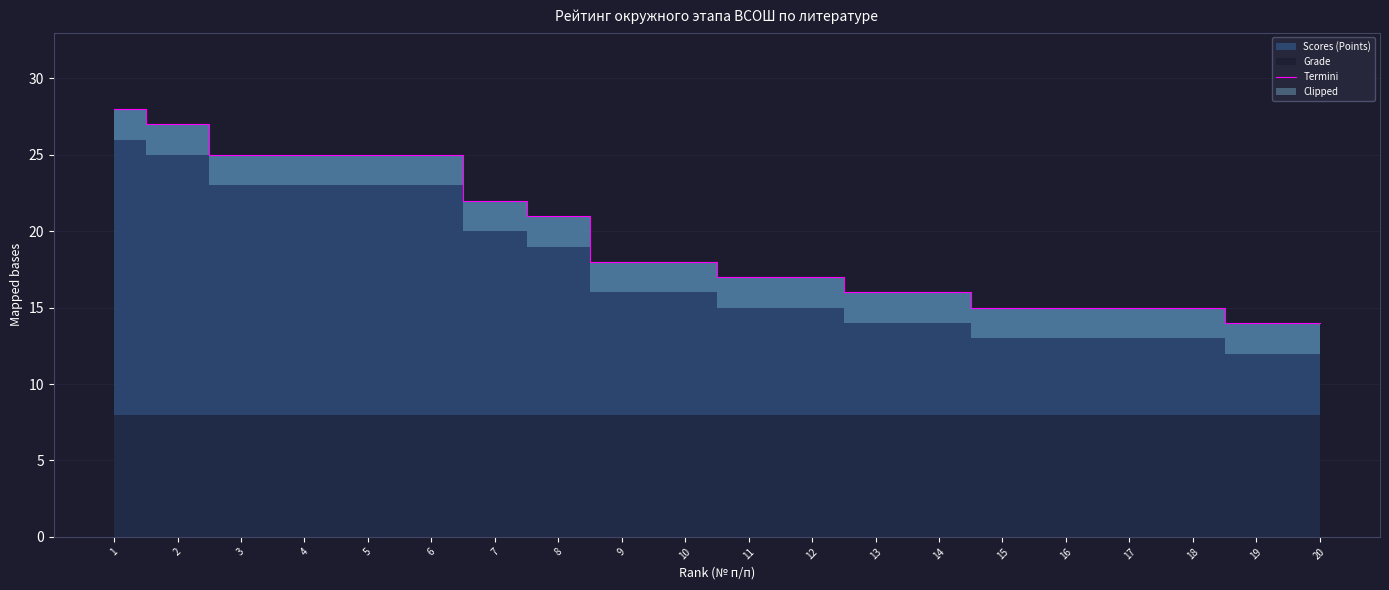

Reading left to right, what are all the values shown in this chart?

1=28	2=27	3=25	4=25	5=25	6=25	7=22	8=21	9=18	10=18	11=17	12=17	13=16	14=16	15=15	16=15	17=15	18=15	19=14	20=14